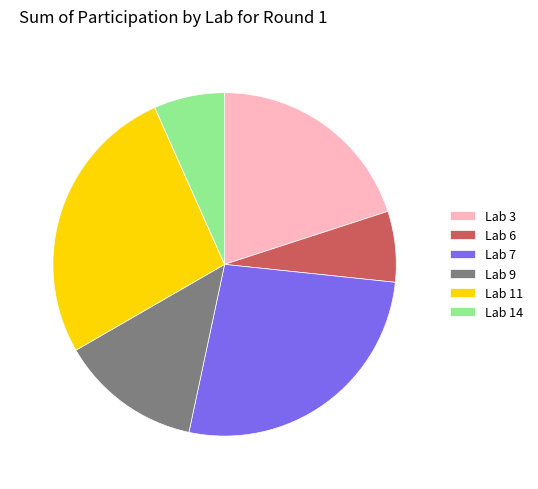

Does Lab 14 represent more than half of the total?

No